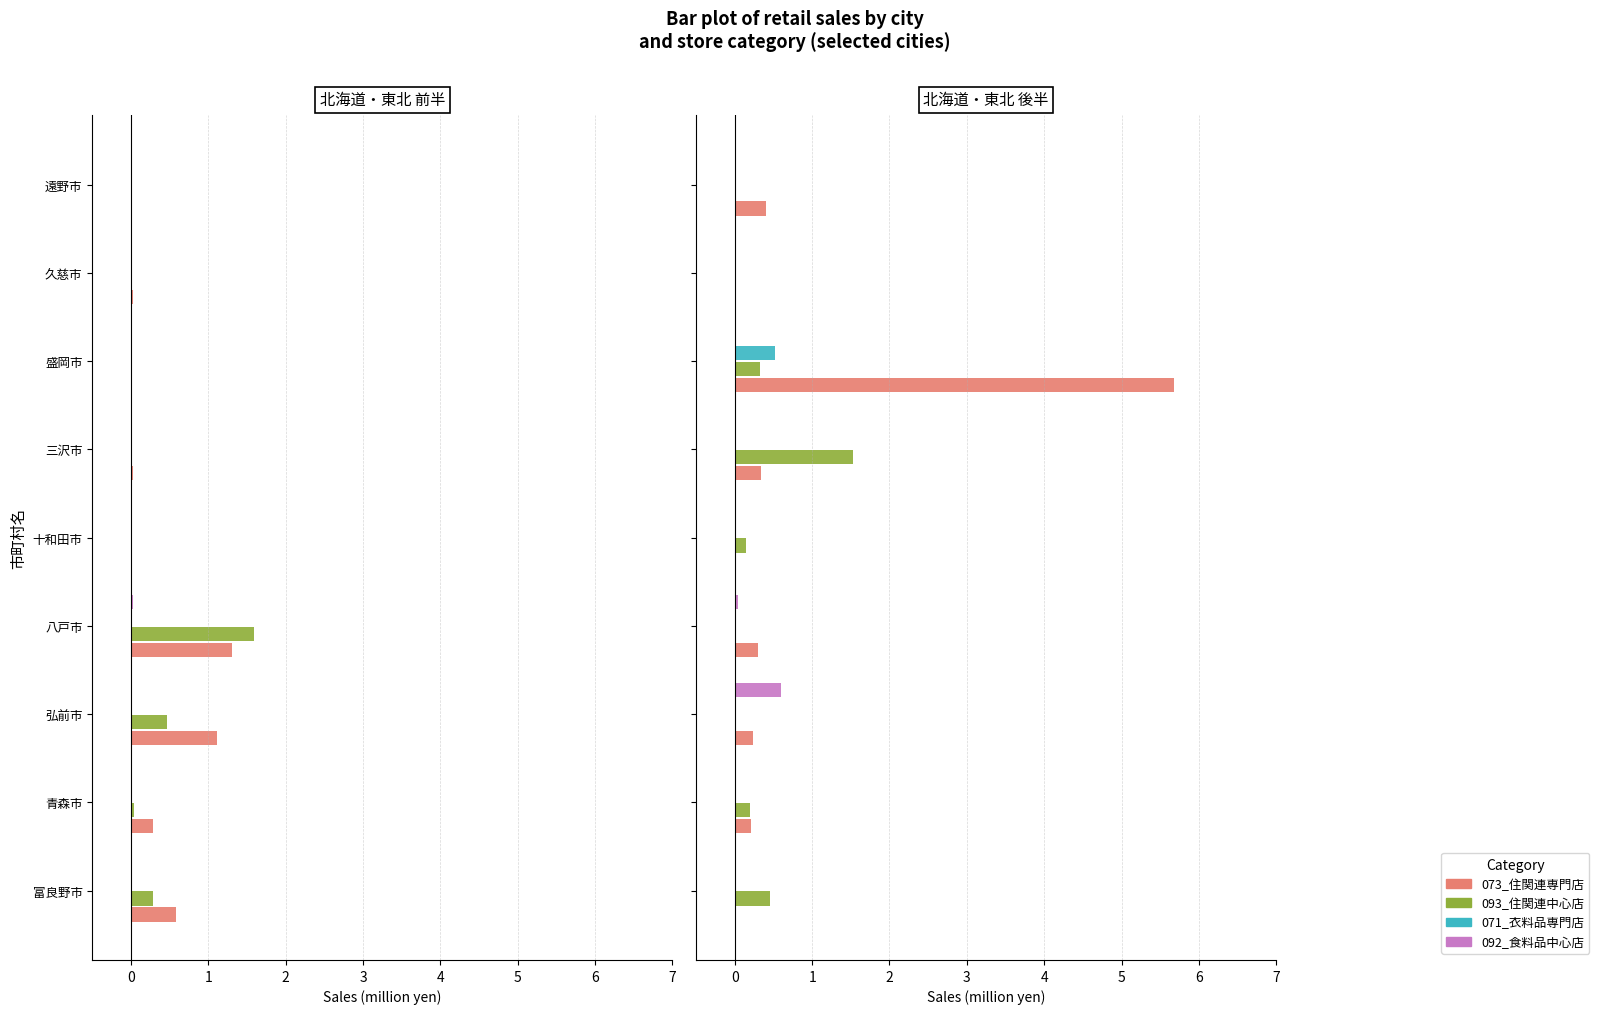

What position from the right is 青森市?

8